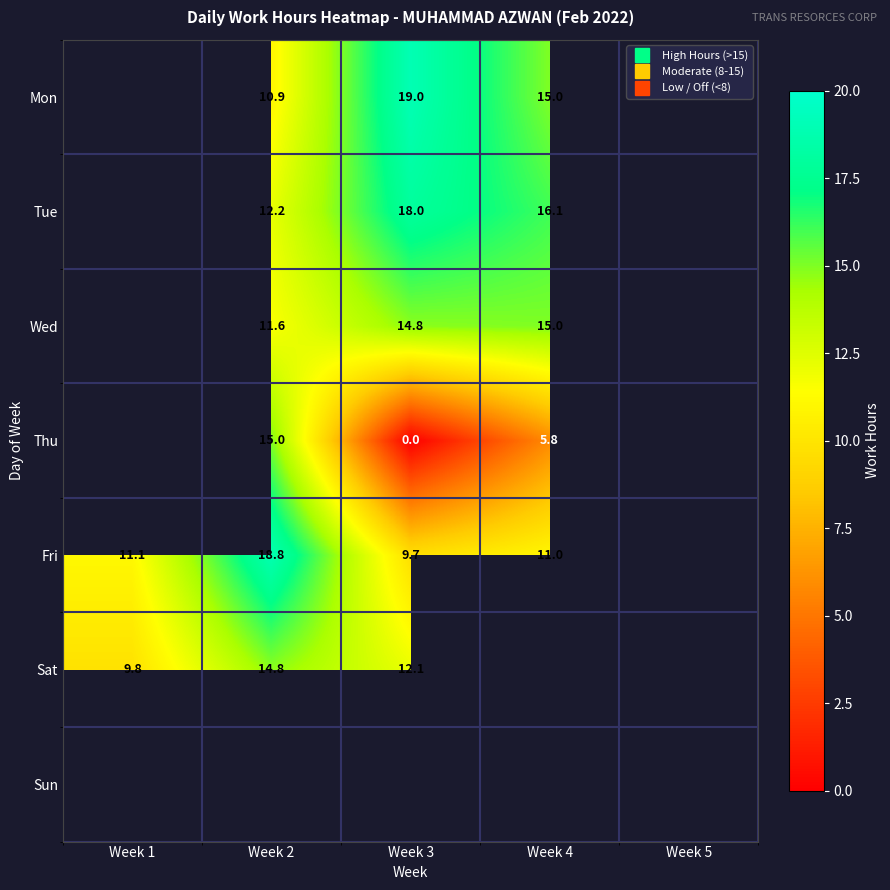

How many Wed values are between 11 and 14?

1